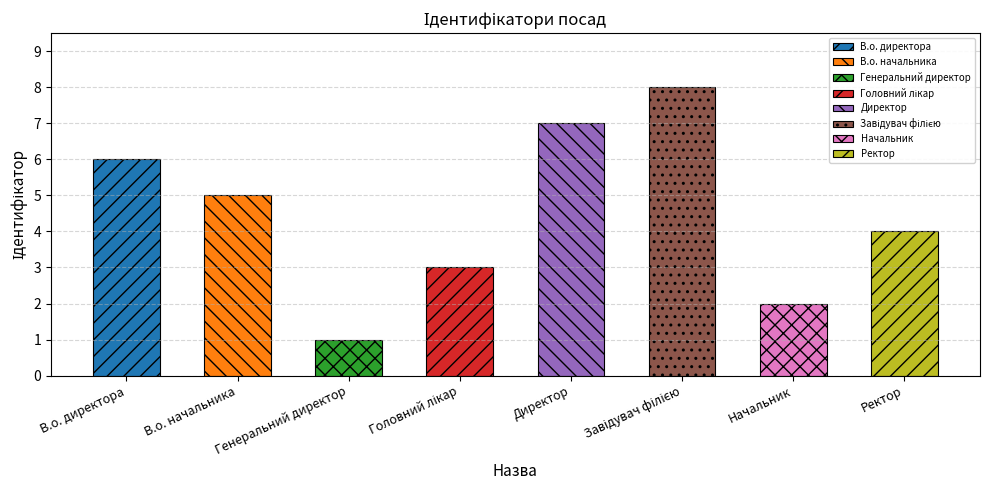

Which category has the highest value across all series?

Завідувач філією